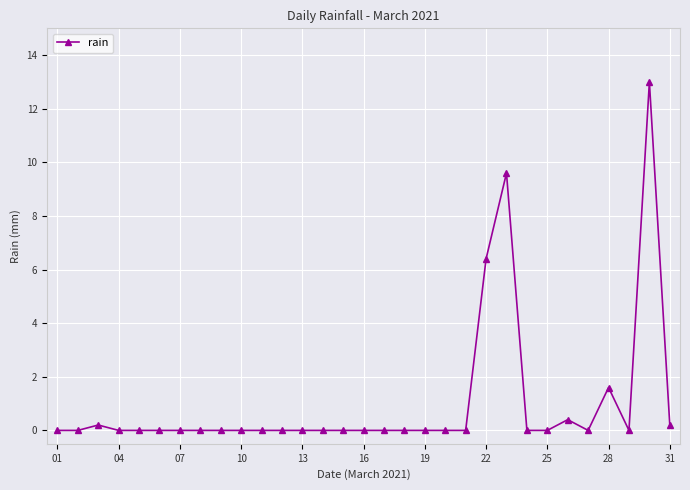

Does the chart have visible grid lines?

Yes